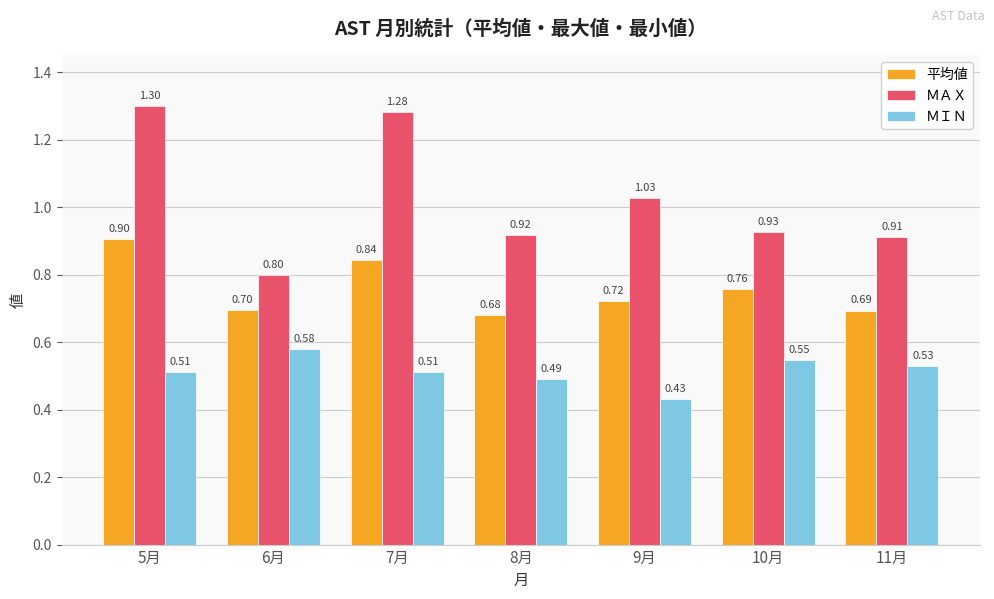

What is the total value across all series at 11月?

2.1